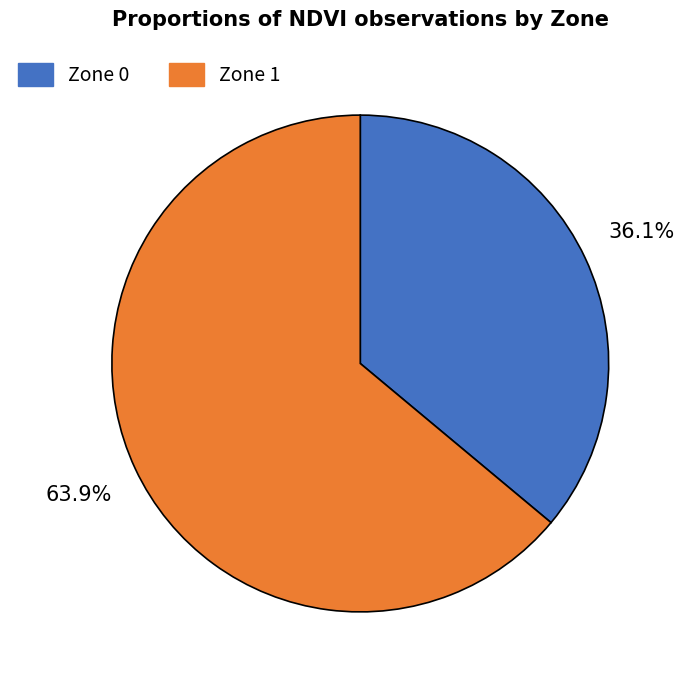

True or false: Zone 1 accounts for 74% of the total.

False